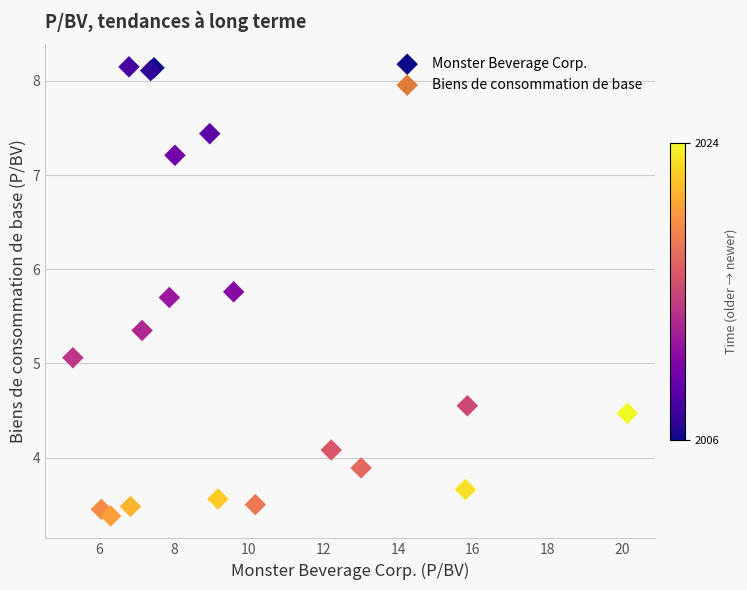

What Y value in the scatter plot is closest to 5?

5.1